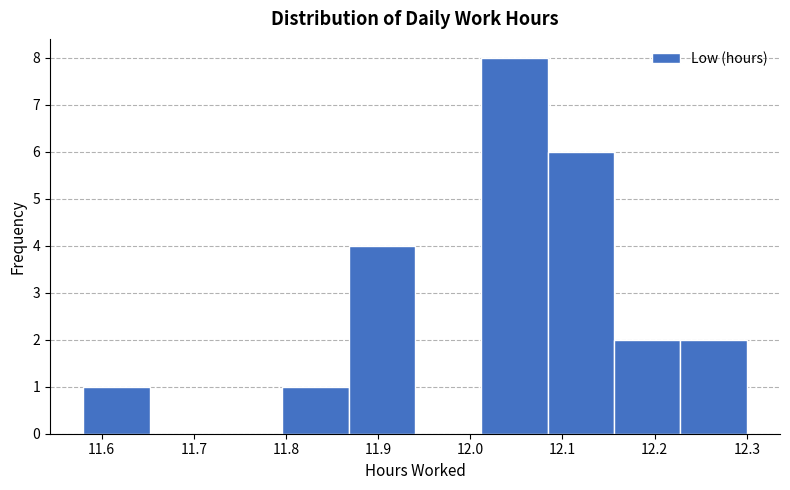

Which range on the x-axis has the tallest bar?

12.012 to 12.084